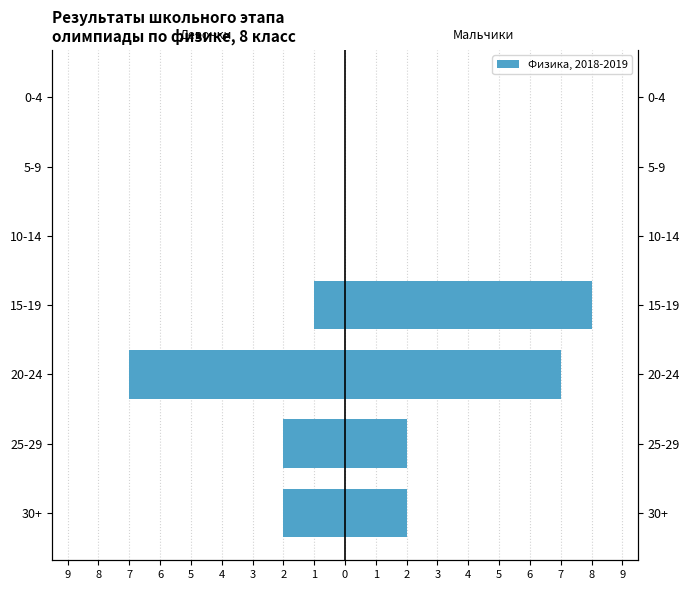

At how many categories does at least one series exceed 2?

2